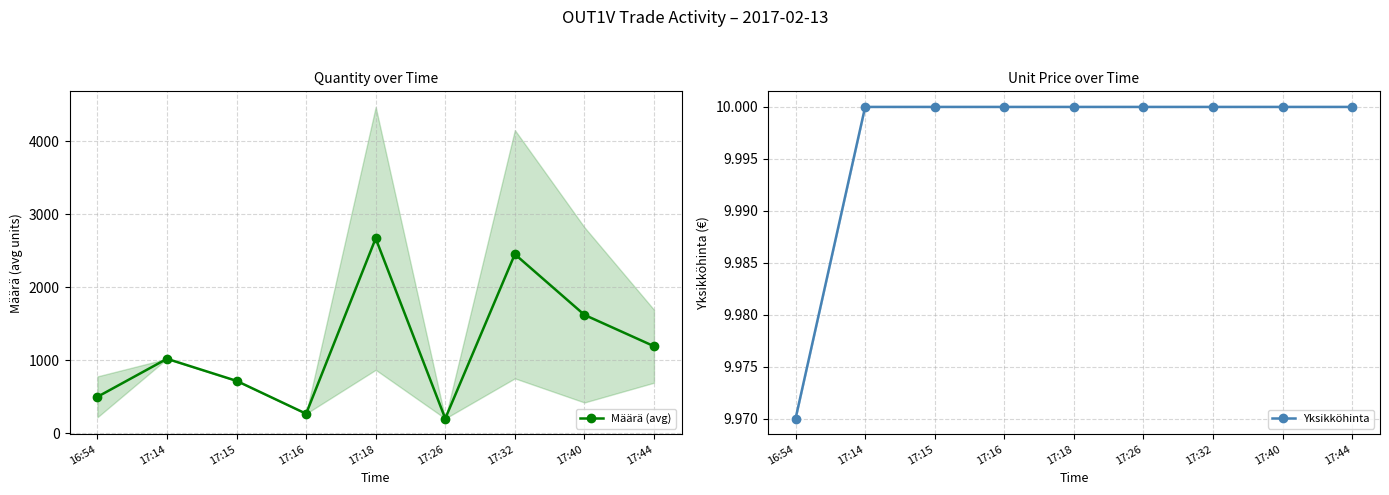

Reading left to right, list all the values displayed in this chart.

Määrä (avg): 497.0	1018.0	716.0	266.0	2666.7	200.0	2450.0	1619.6	1190.3
Yksikköhinta: 10.0	10.0	10.0	10.0	10.0	10.0	10.0	10.0	10.0